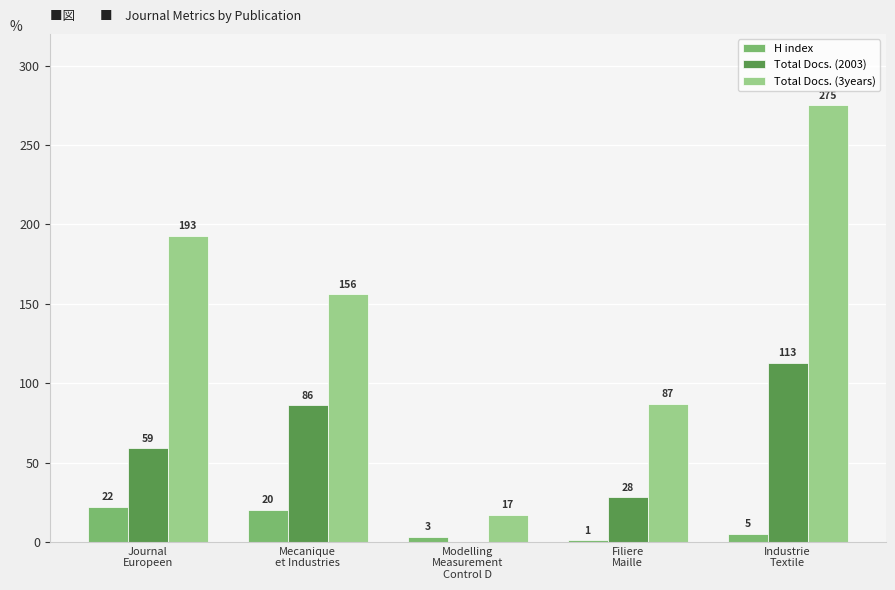

What is the greatest value displayed?

275